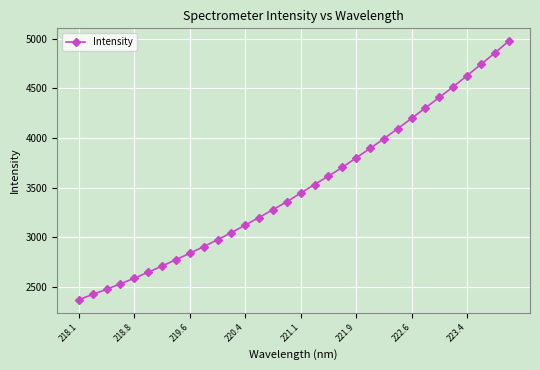

What is the minimum value shown in the chart?

2369.0